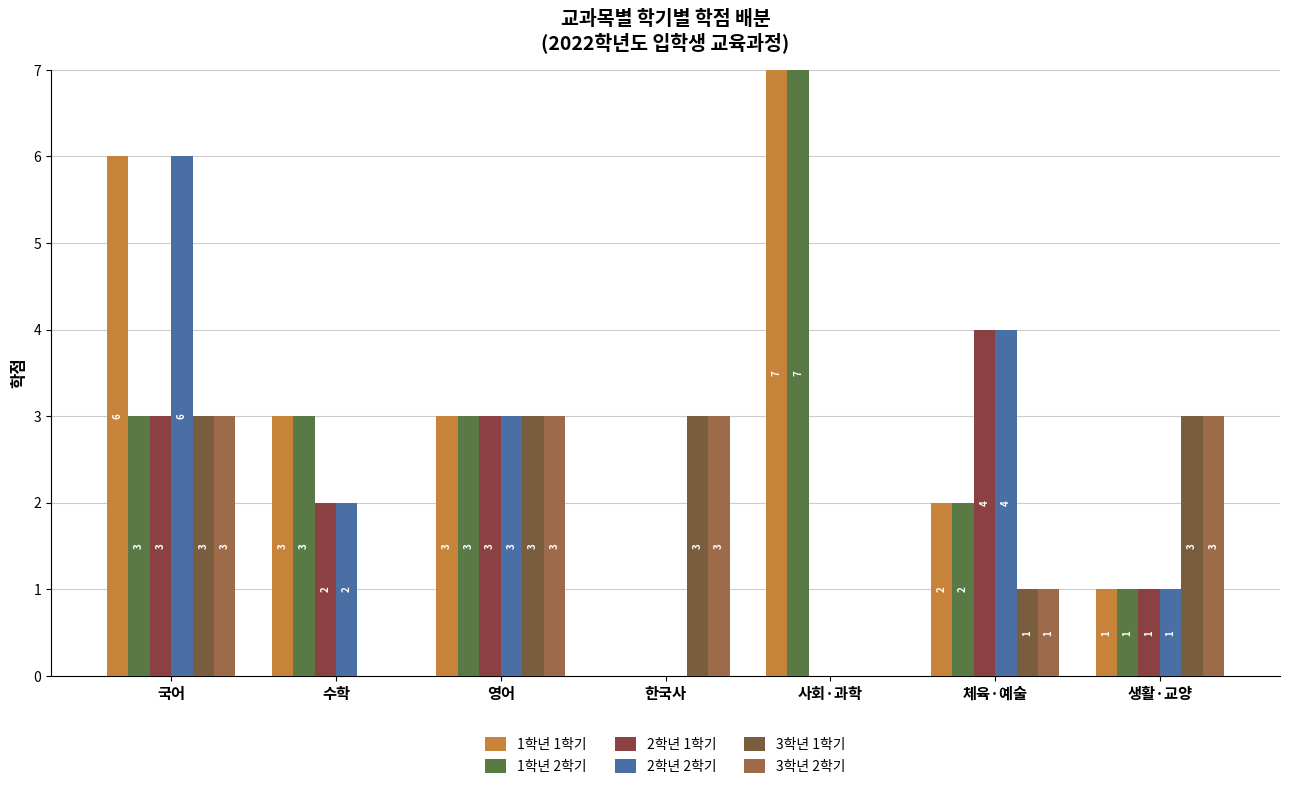

Which series has the widest spread of values?

1학년 1학기